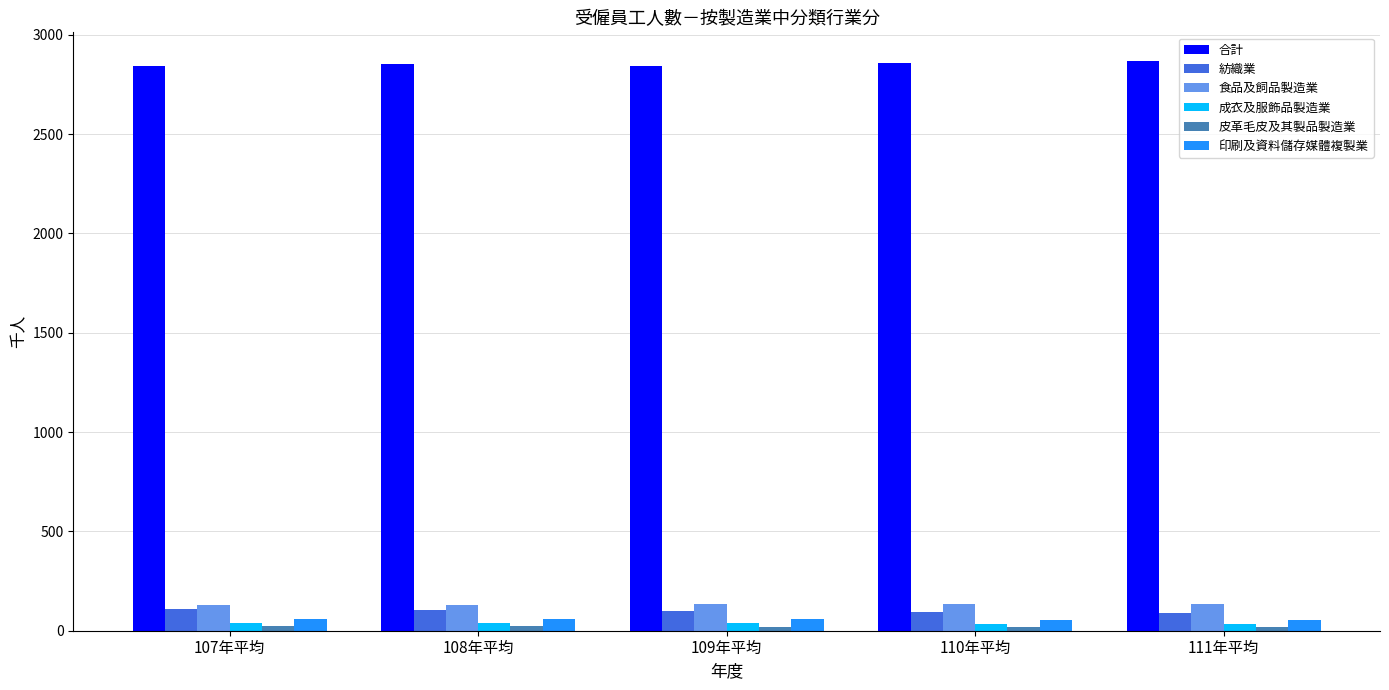

What is the sum of the 成衣及服飾品製造業 values at 107年平均 and 108年平均?

81